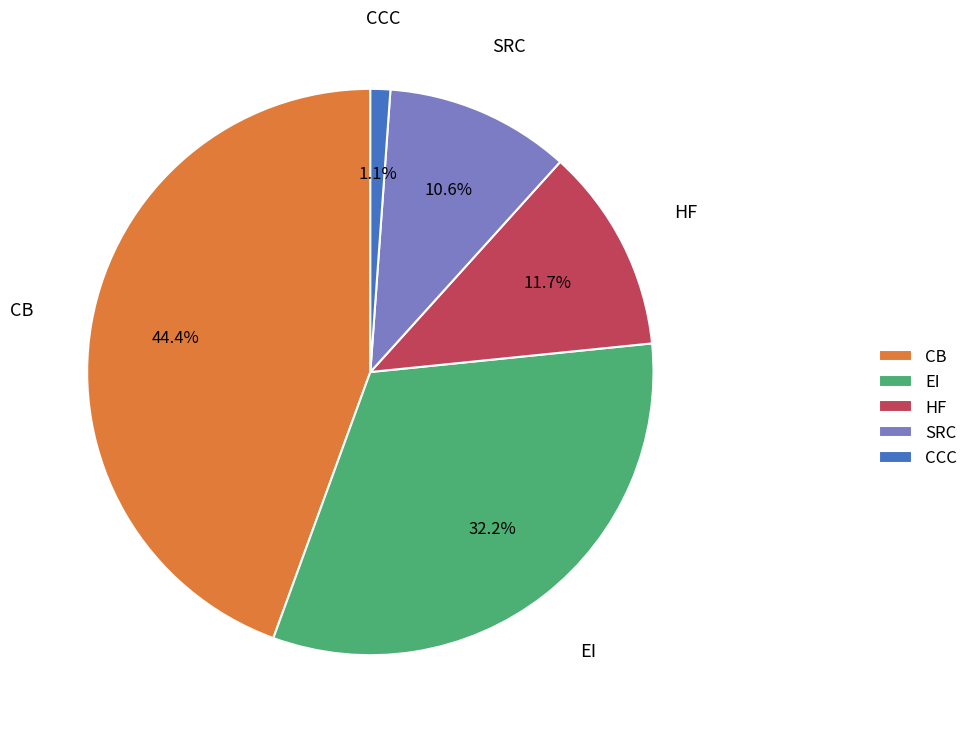

Between SRC and CCC, which is larger?

SRC